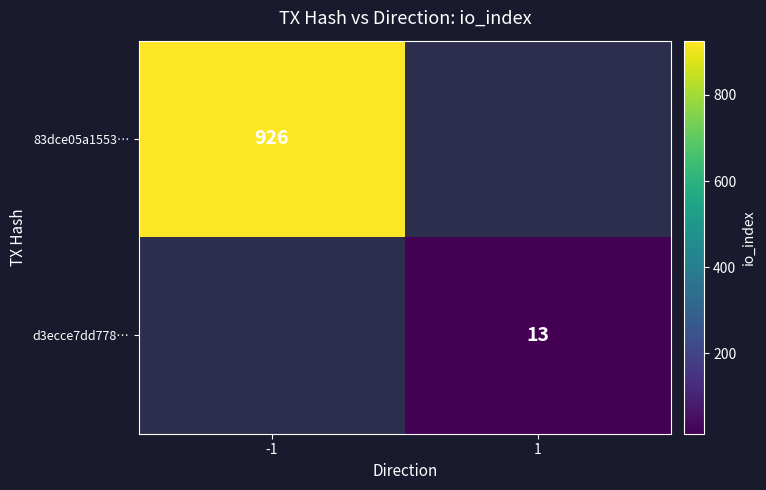

List the series in order of their peak value, highest first.

83dce05a1553…, d3ecce7dd778…